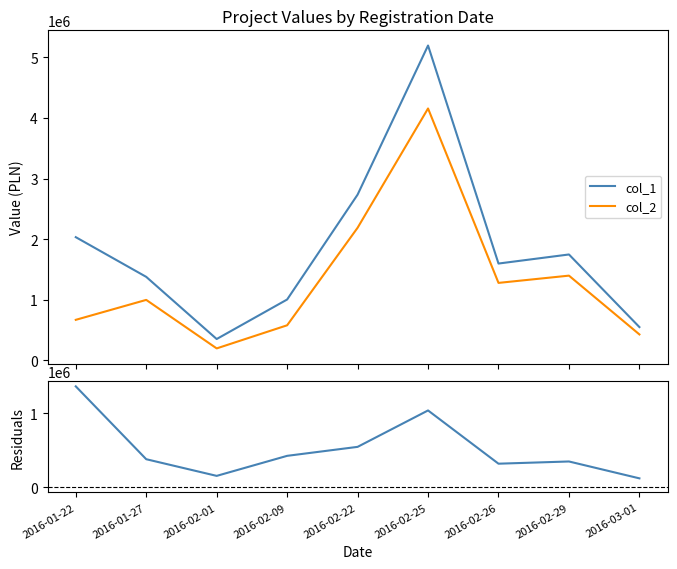

At which category is the sum across all series the highest?

2016-02-25